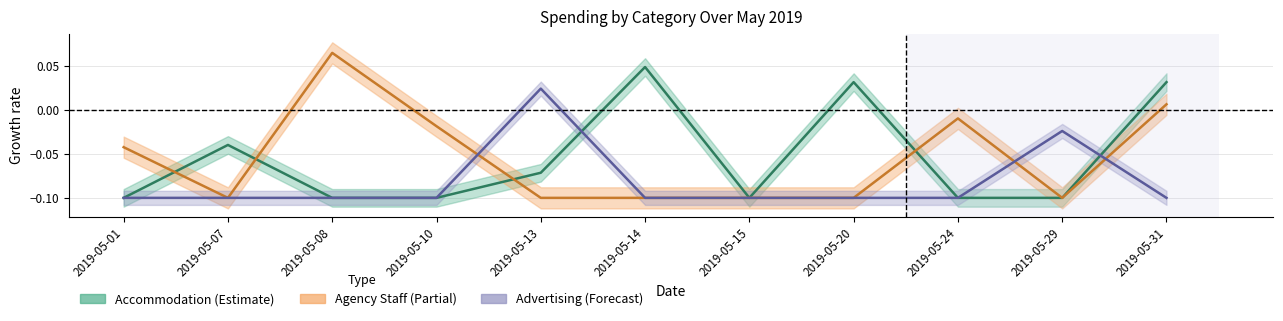

What is the difference between the Advertising values at 2019-05-13 and 2019-05-01?

0.1